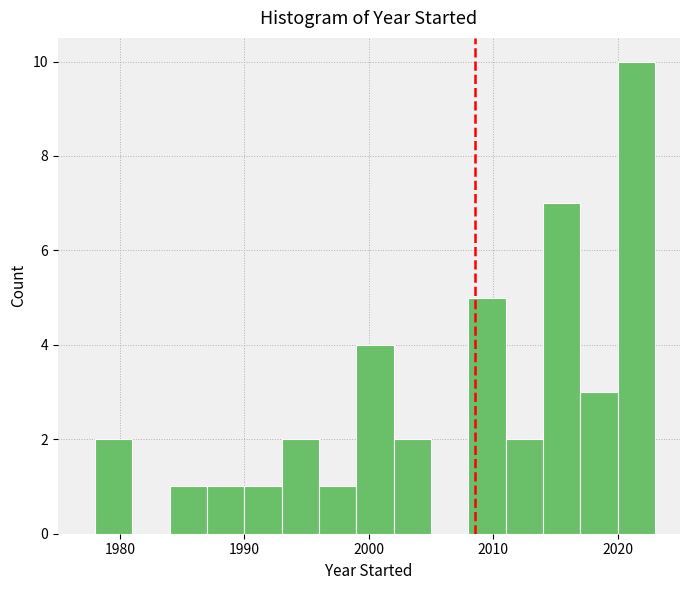

Around what value on the x-axis is the tallest bar? Give the approximate position of its centre, as read against the axis.

2022